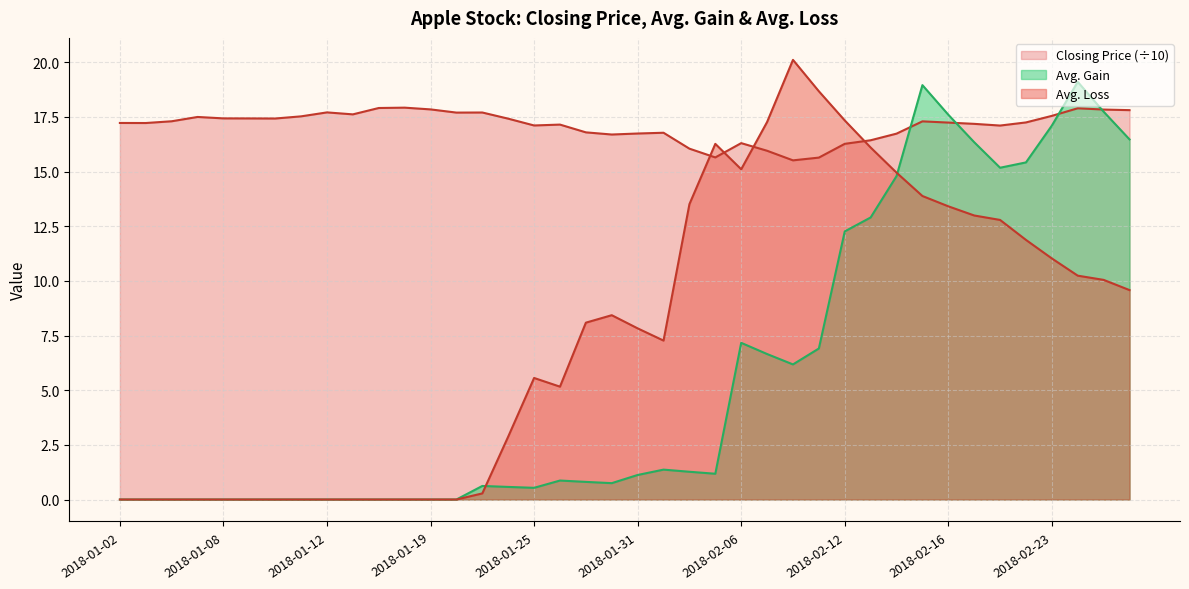

Rank the categories by Avg. Loss value from highest to lowest.

2018-02-08, 2018-02-09, 2018-02-12, 2018-02-07, 2018-02-05, 2018-02-13, 2018-02-06, 2018-02-14, 2018-02-15, 2018-02-02, 2018-02-16, 2018-02-20, 2018-02-21, 2018-02-22, 2018-02-23, 2018-02-26, 2018-02-27, 2018-02-28, 2018-01-30, 2018-01-29, 2018-01-31, 2018-02-01, 2018-01-25, 2018-01-26, 2018-01-24, 2018-01-23, 2018-01-02, 2018-01-03, 2018-01-04, 2018-01-05, 2018-01-08, 2018-01-09, 2018-01-10, 2018-01-11, 2018-01-12, 2018-01-16, 2018-01-17, 2018-01-18, 2018-01-19, 2018-01-22